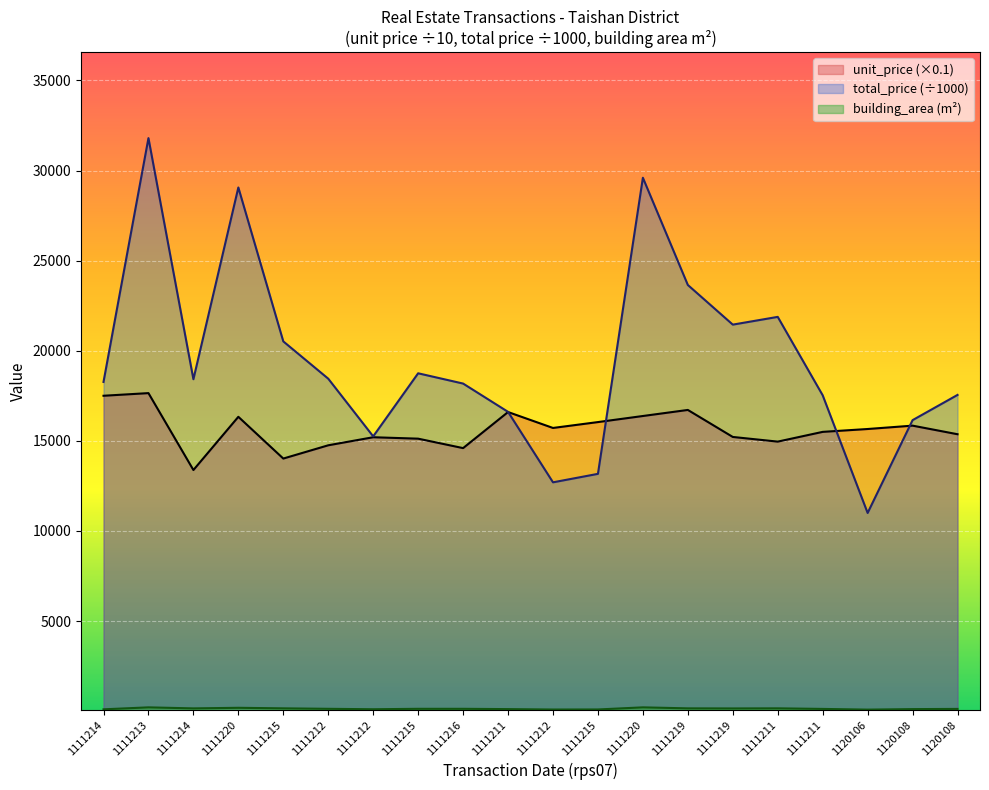

At which category does unit_price reach its first local valley?

1111214